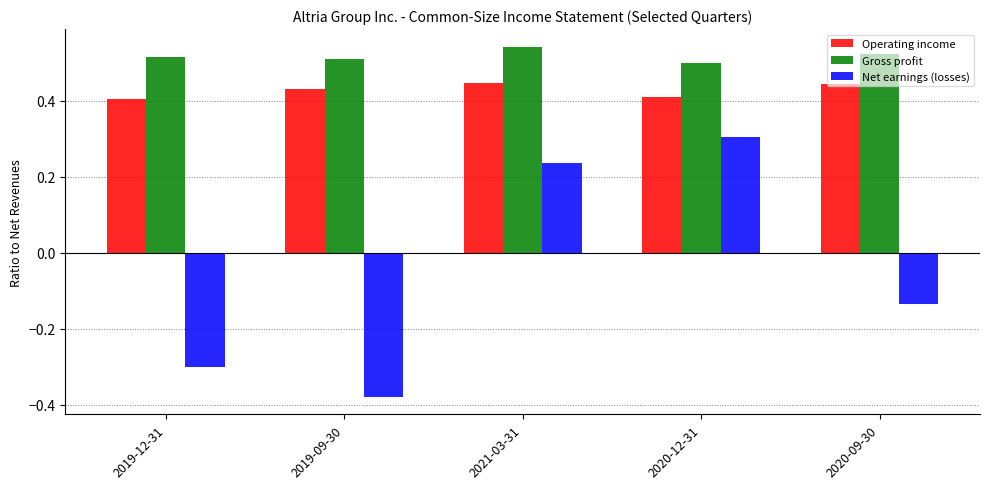

Which series has the largest total across all categories?

Gross profit